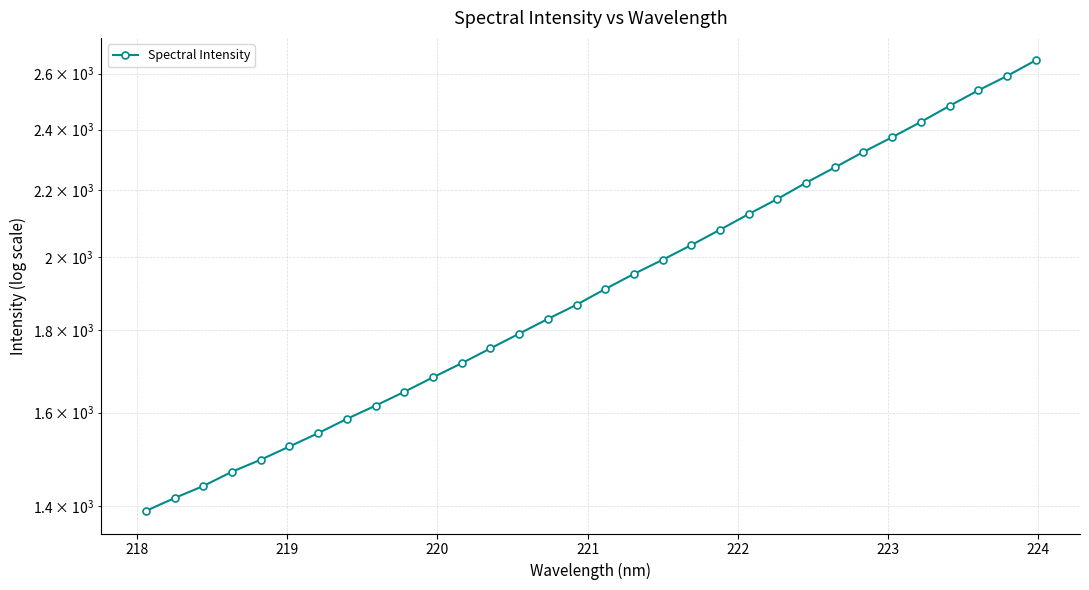

Does the chart have visible grid lines?

Yes